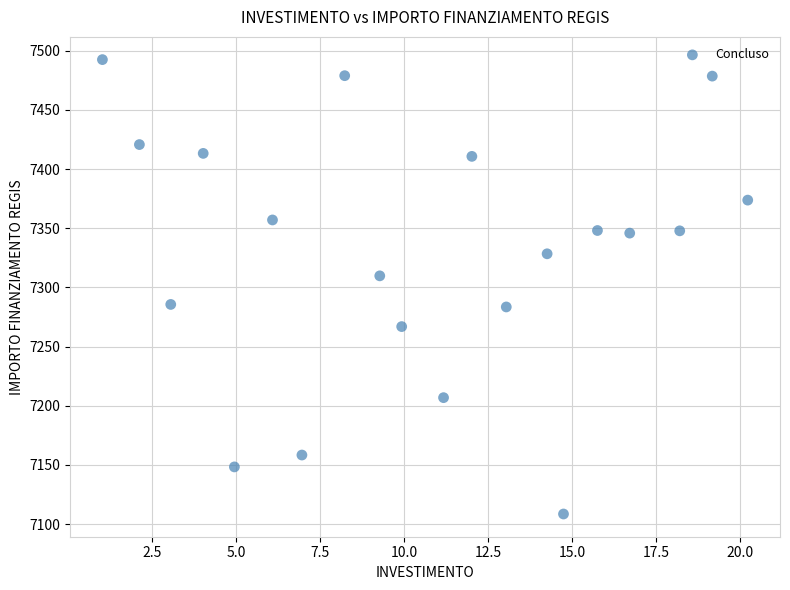

What Y value in the scatter plot is closest to 7300?

7309.7